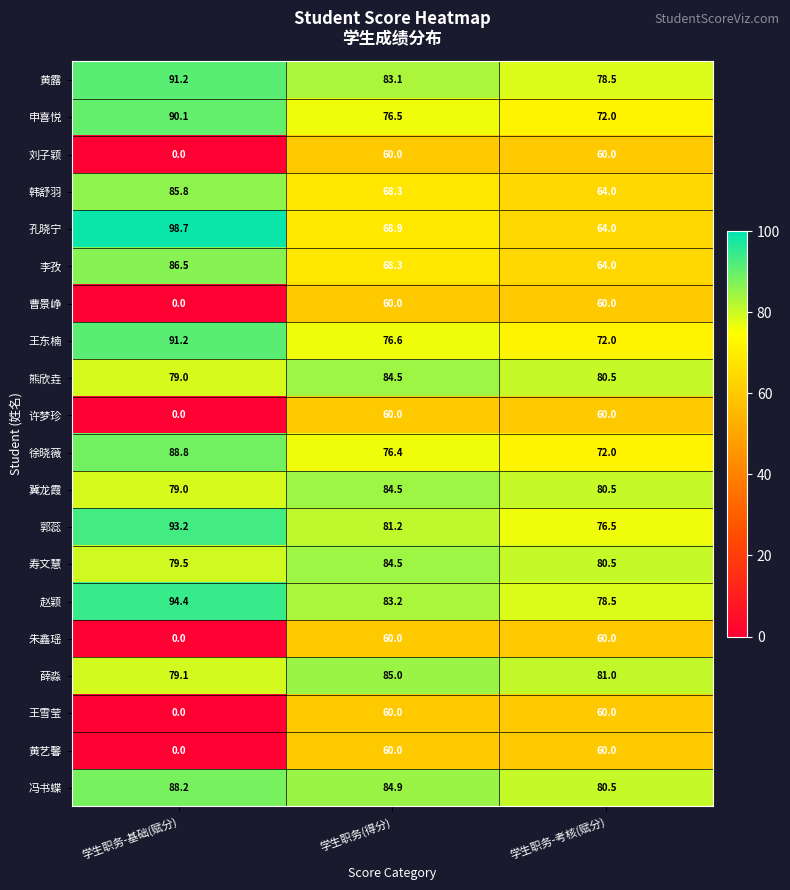

Read the 韩舒羽 value at 学生职务(得分).

68.3